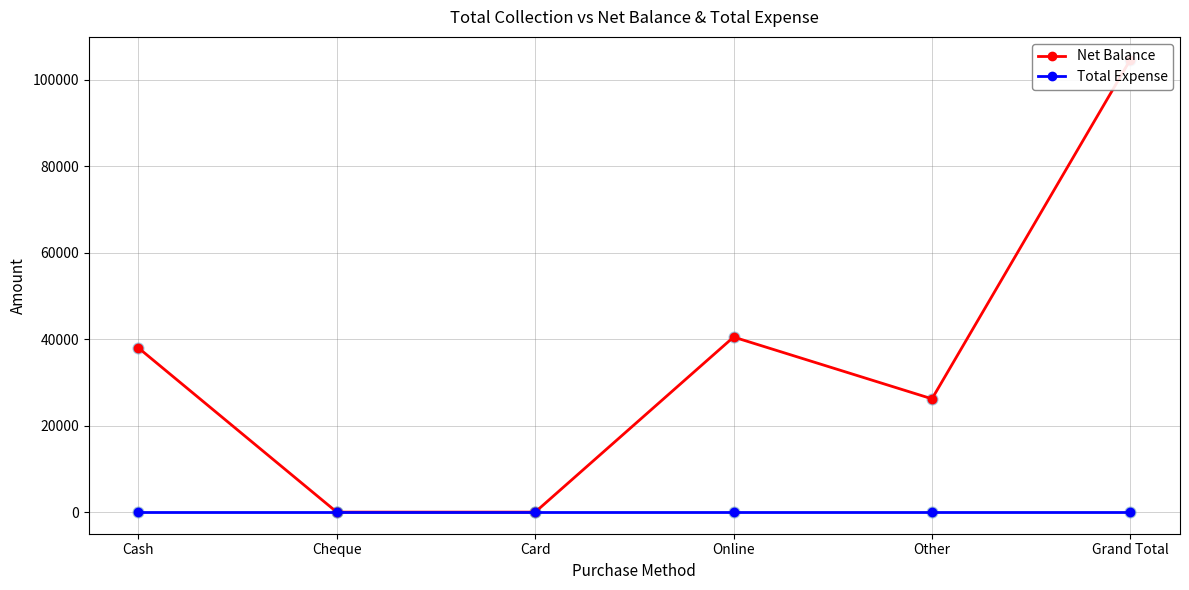

Is the value of Total Expense at Online greater than the value of Net Balance at Card?

No